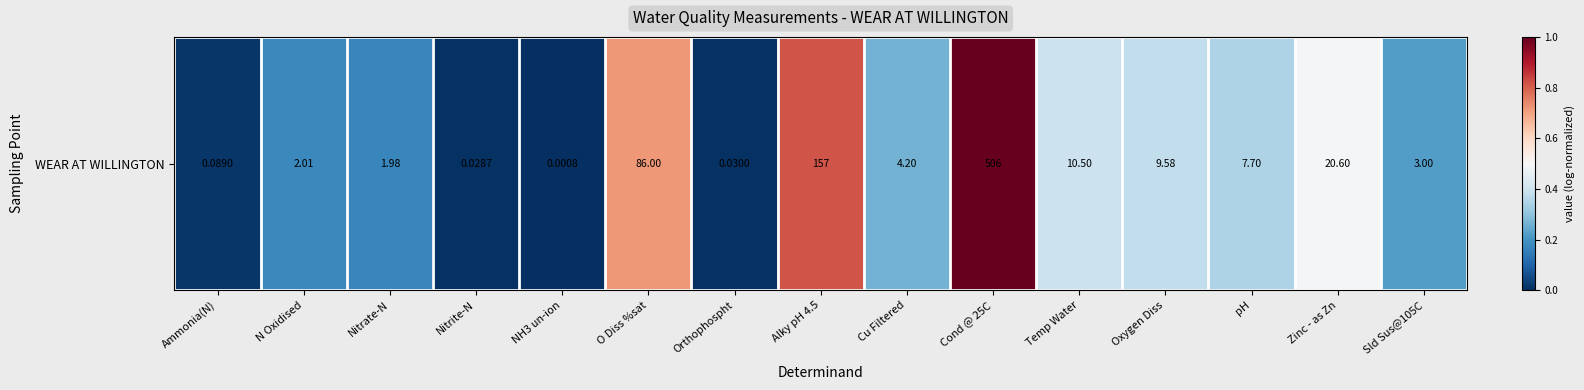

What is the sum of the values at Alky pH 4.5 and NH3 un-ion?

0.8